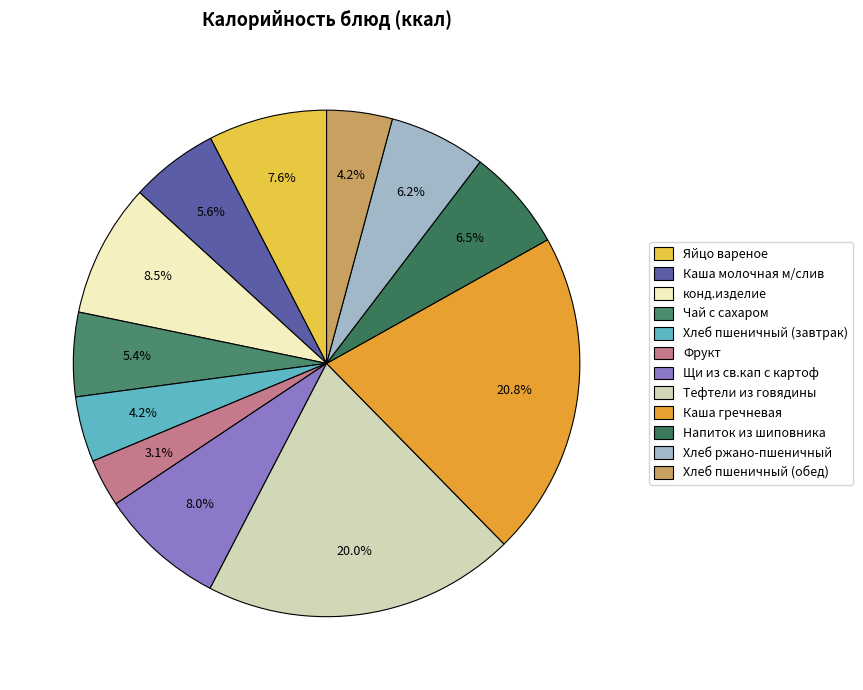

What percentage is the Хлеб ржано-пшеничный slice, to the nearest percent?

6%